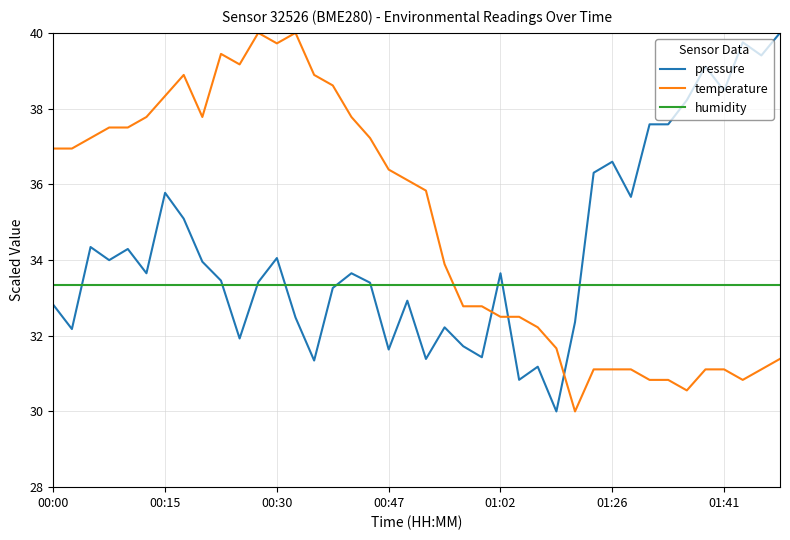

Which series has the largest total across all categories?

temperature